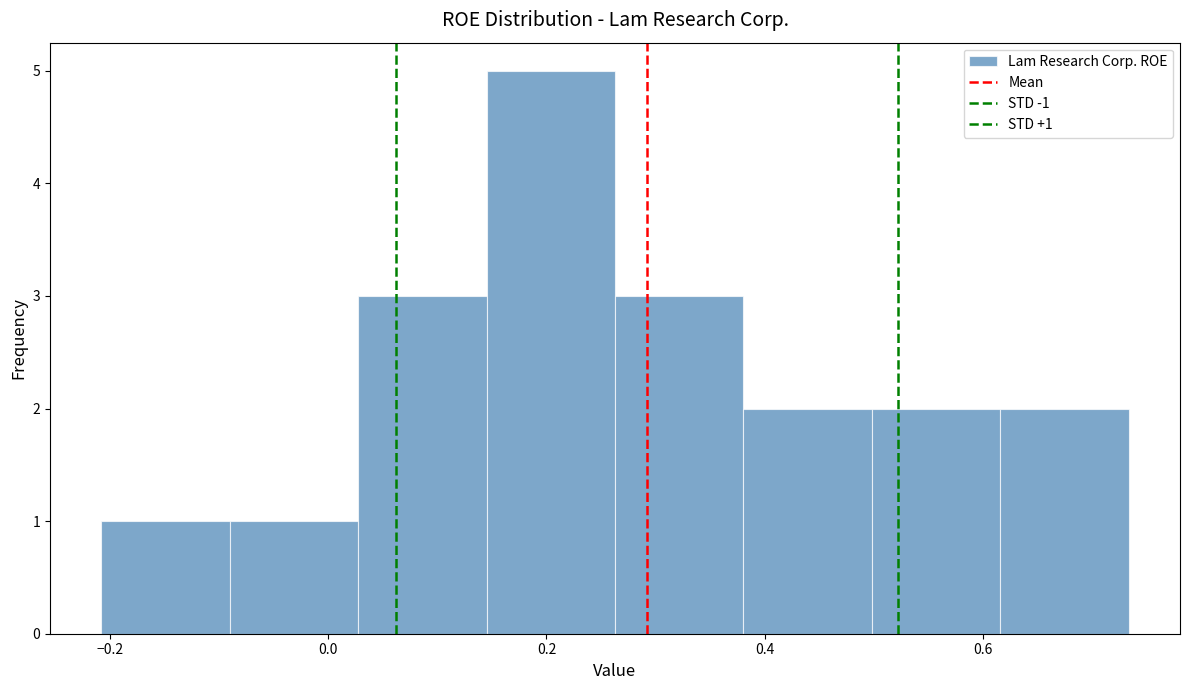

Which range on the x-axis has the tallest bar?

0.14 to 0.26